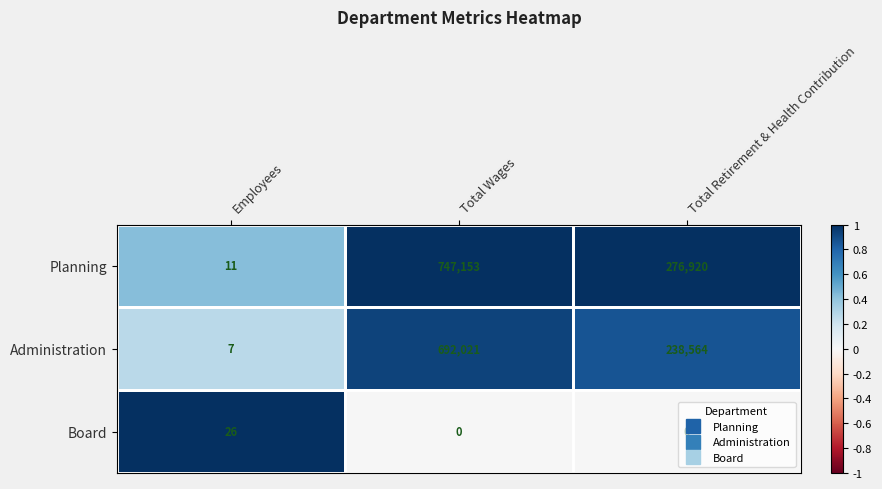

Which series has the largest total across all categories?

Planning